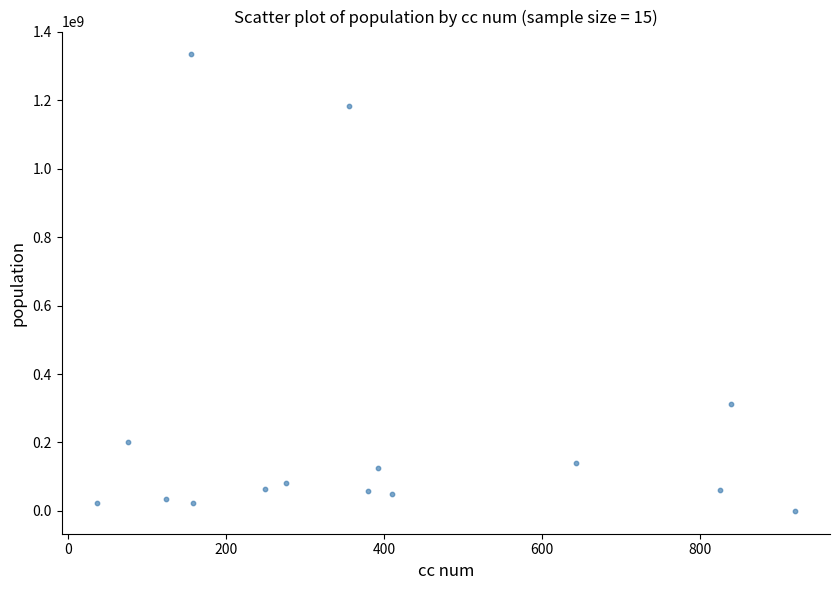

What Y value in the scatter plot is closest to 667115238?

312120864